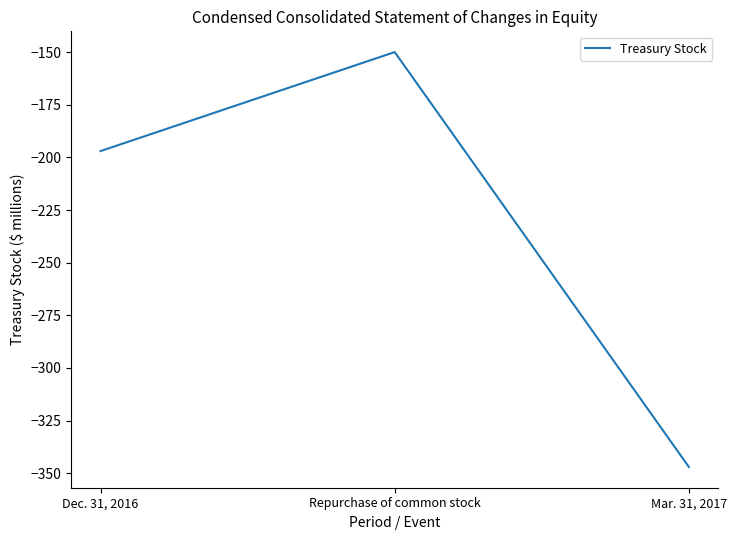

Rank the categories by value from lowest to highest.

Mar. 31, 2017, Dec. 31, 2016, Repurchase of common stock